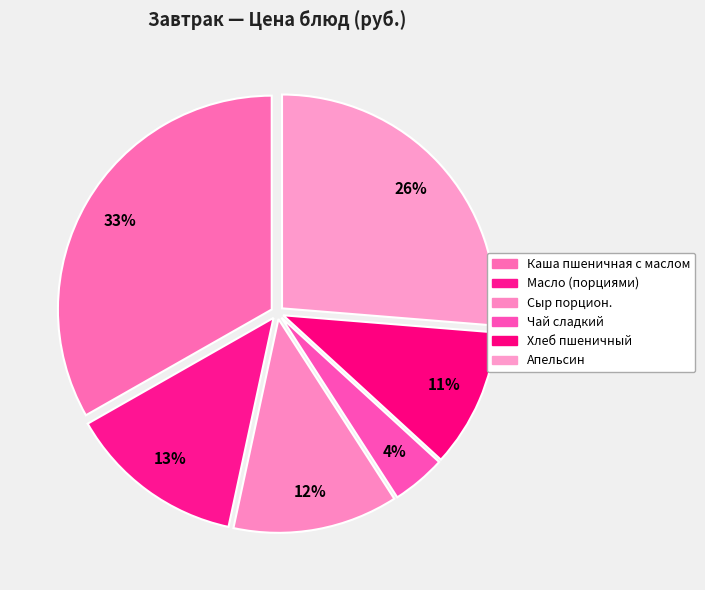

Count the number of slices in the pie.

6